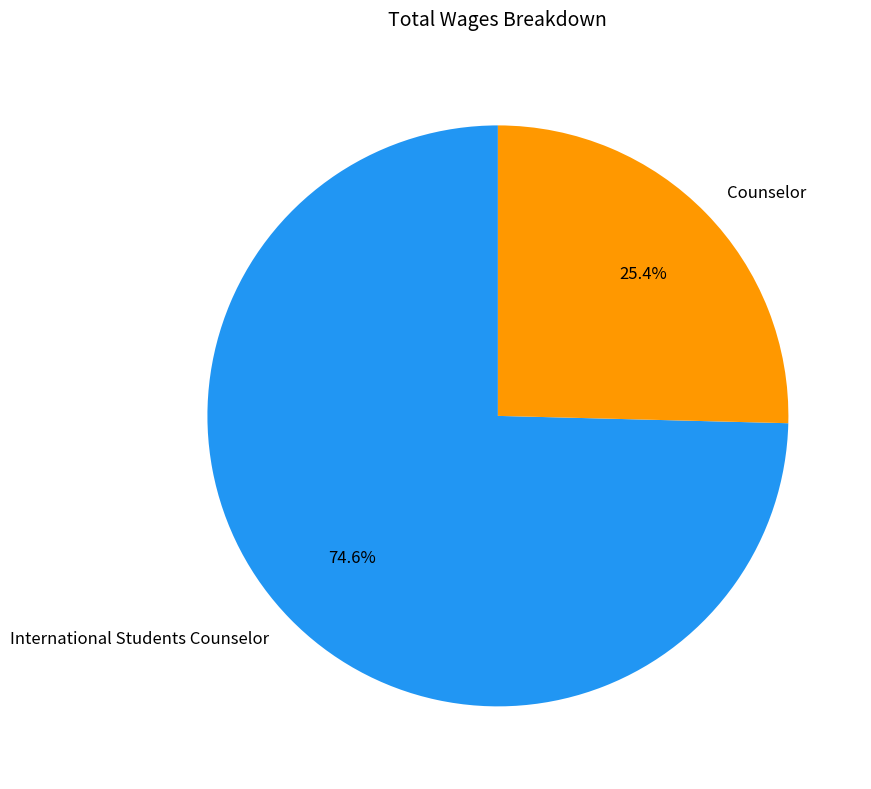

To the nearest percent, what percentage of the pie is Counselor?

25%